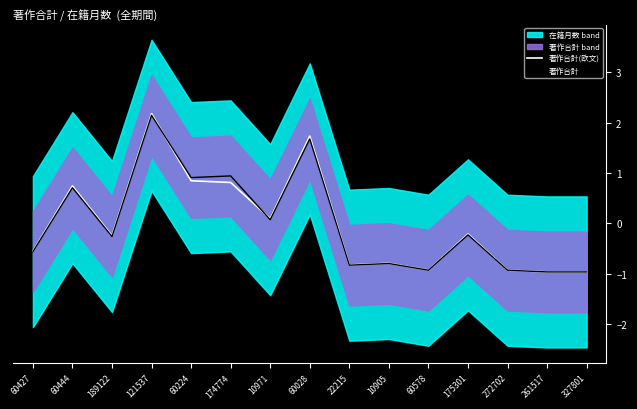

What is the difference between the second highest and second lowest values in the 著作合計 series?

2.6